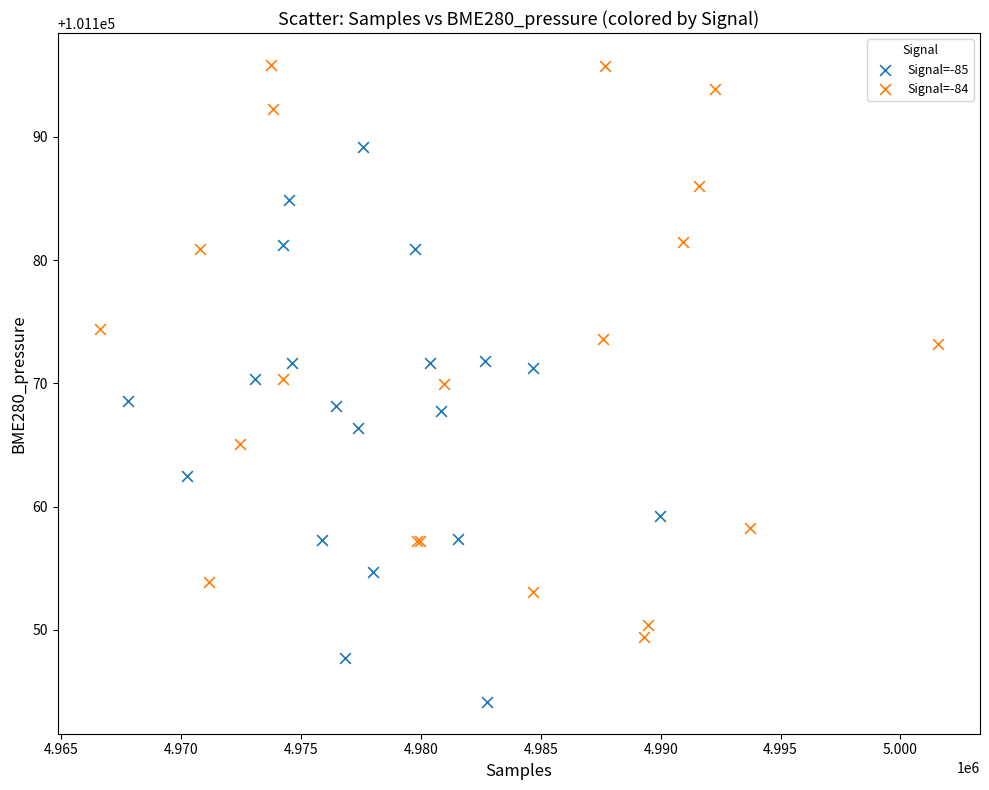

Which series contains the highest Y value?

Signal=-84